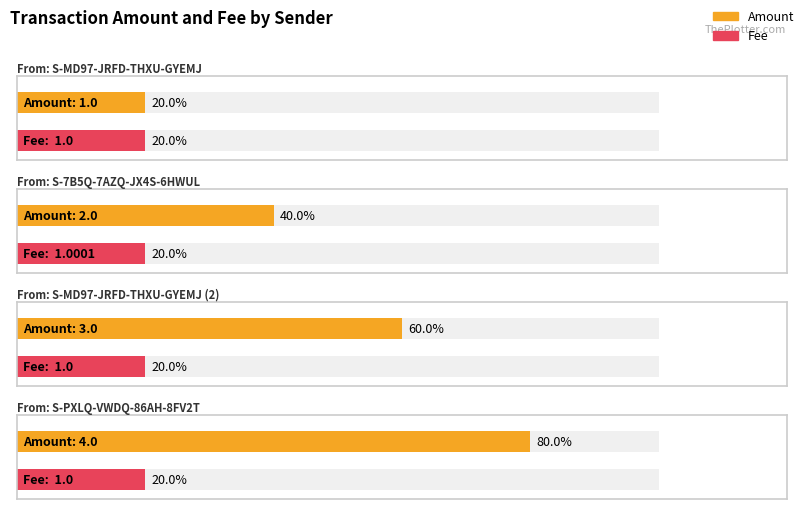

Is it true that Amount equals 2.6 at S-PXLQ-VWDQ-86AH-8FV2T?

False